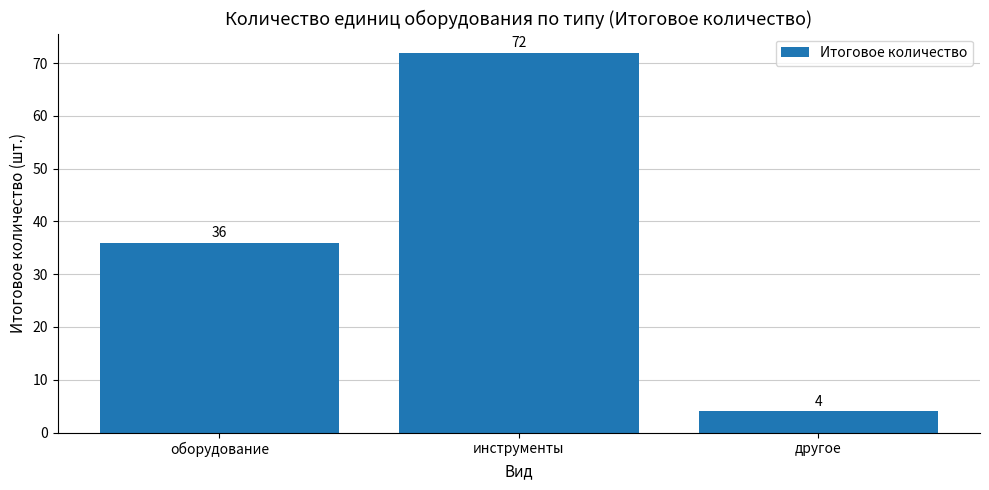

What position from the left is другое?

3